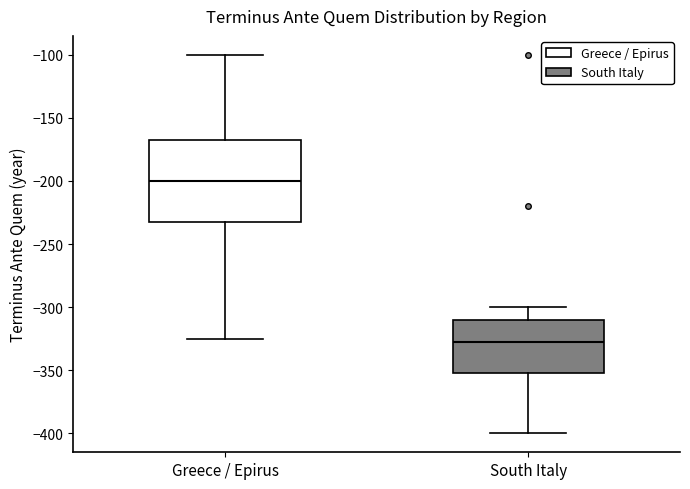

Reading left to right, transcribe this box plot: for each box, give where its median line is, the range the box spans, and where its two whiskers end, as read against the y-axis. The values are not printed on the chart, so give them approximately, as read against the axis.

Greece / Epirus: median -200, box -230 to -170, whiskers -325 to -100
South Italy: median -325, box -350 to -310, whiskers -400 to -300